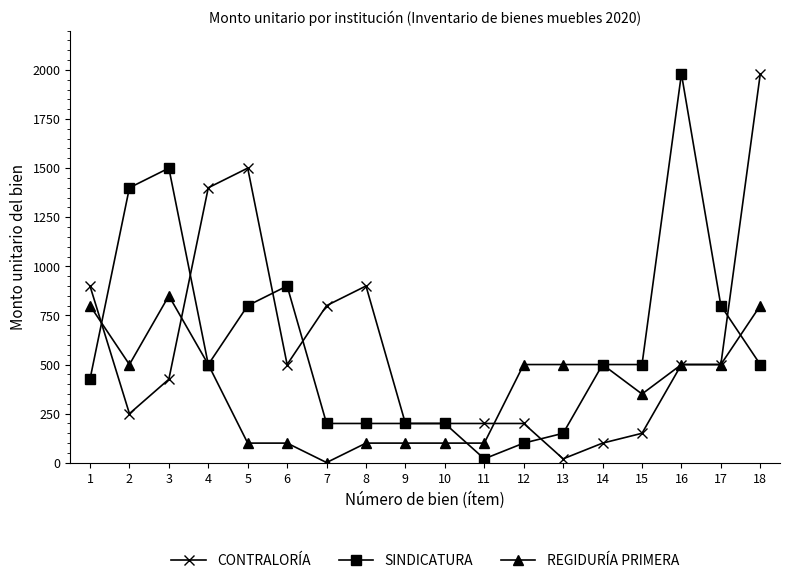

What are all the series names shown in the legend?

CONTRALORÍA, SINDICATURA, REGIDURÍA PRIMERA